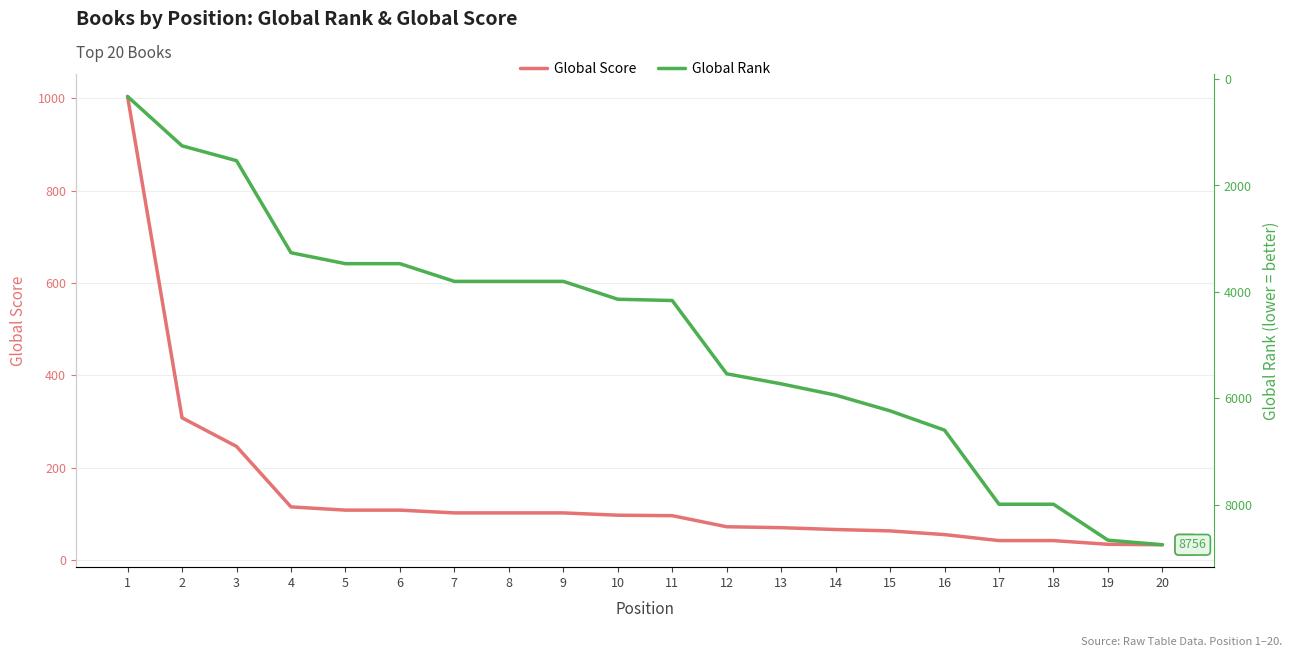

Which series ends up on top after the final intersection of Global Score and Global Rank?

Global Rank